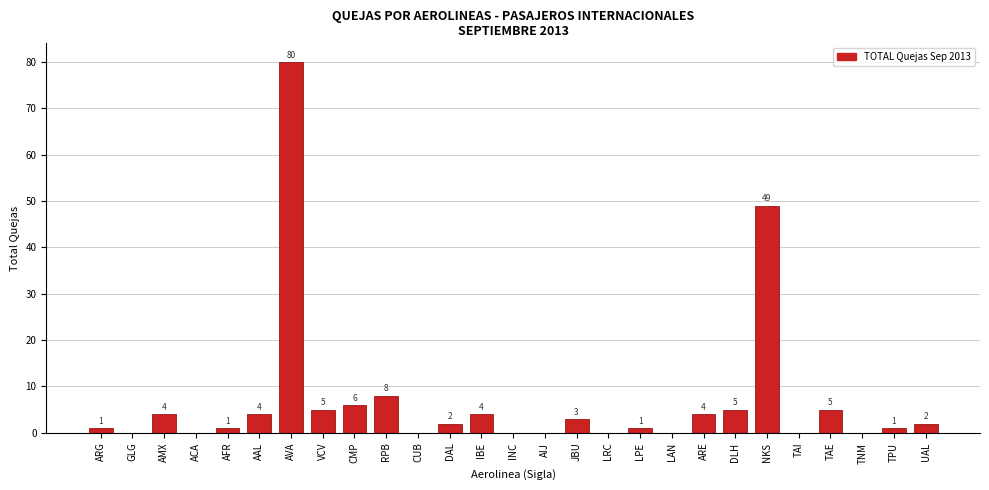

Reading left to right, list all the values displayed in this chart.

ARG=1	GLG=0	AMX=4	ACA=0	AFR=1	AAL=4	AVA=80	VCV=5	CMP=6	RPB=8	CUB=0	DAL=2	IBE=4	INC=0	AIJ=0	JBU=3	LRC=0	LPE=1	LAN=0	ARE=4	DLH=5	NKS=49	TAI=0	TAE=5	TNM=0	TPU=1	UAL=2